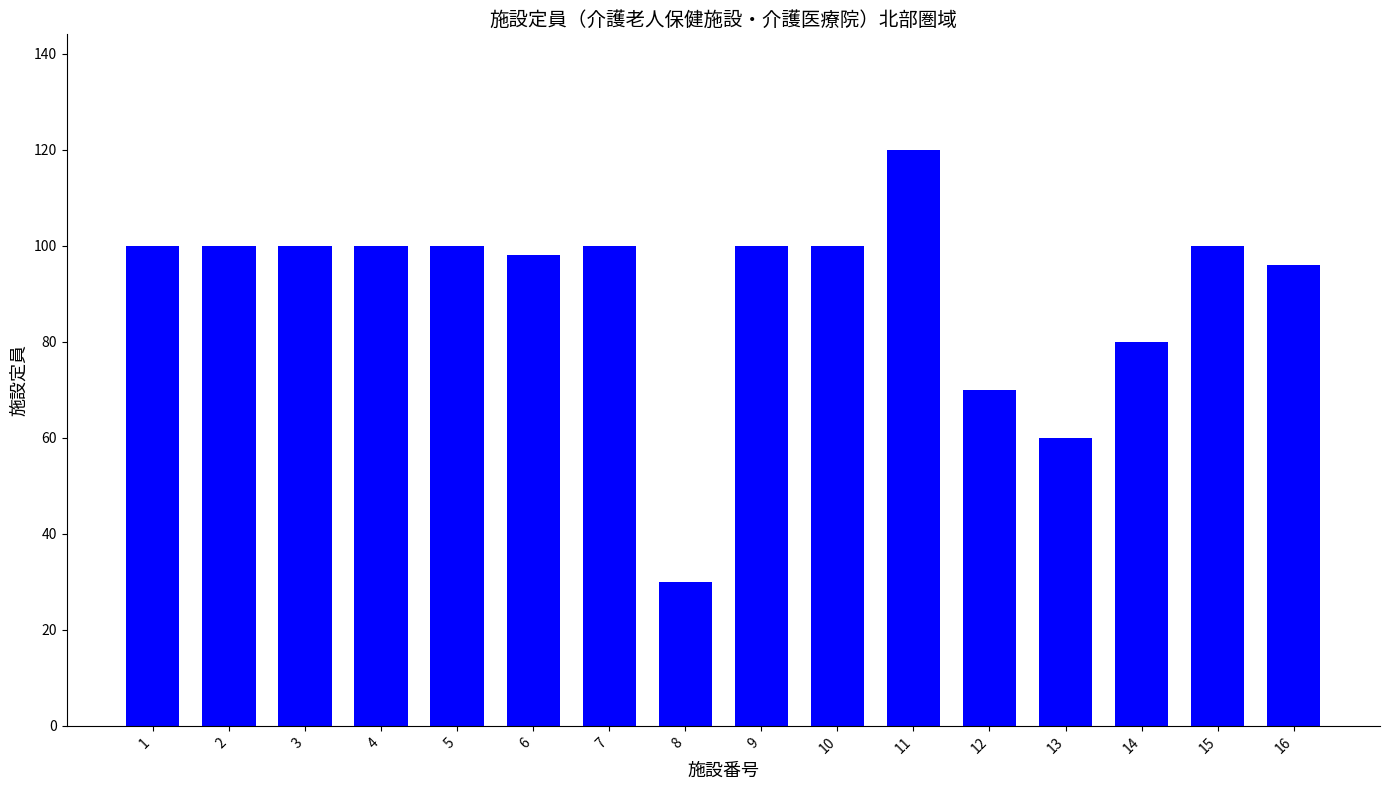

Is it true that the value at 4 is 100?

True